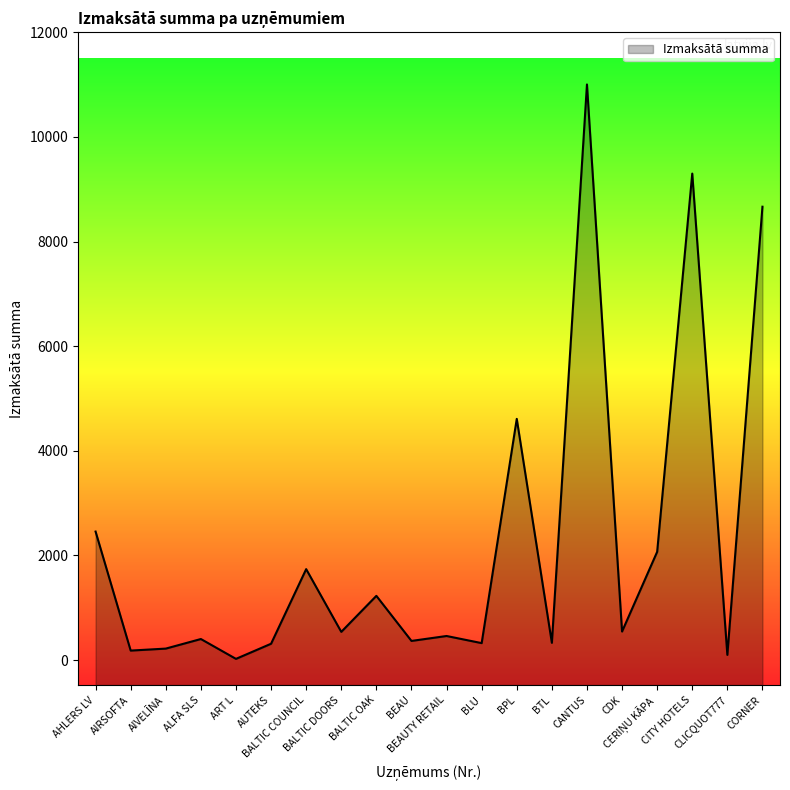

How many data points does each series have?

20